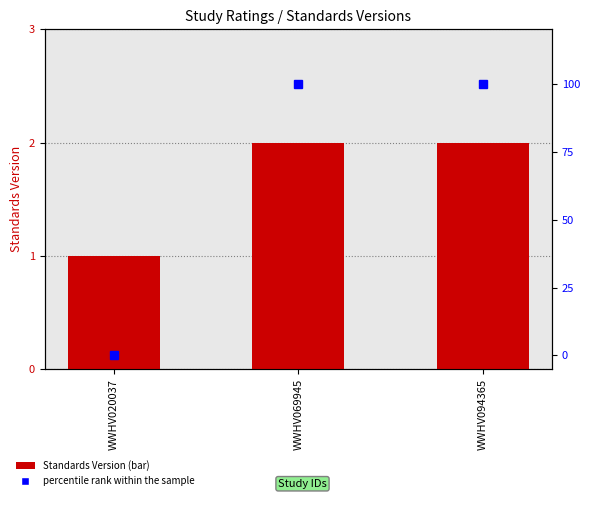

Which has a higher value, WWHV094365 or WWHV069945?

WWHV094365